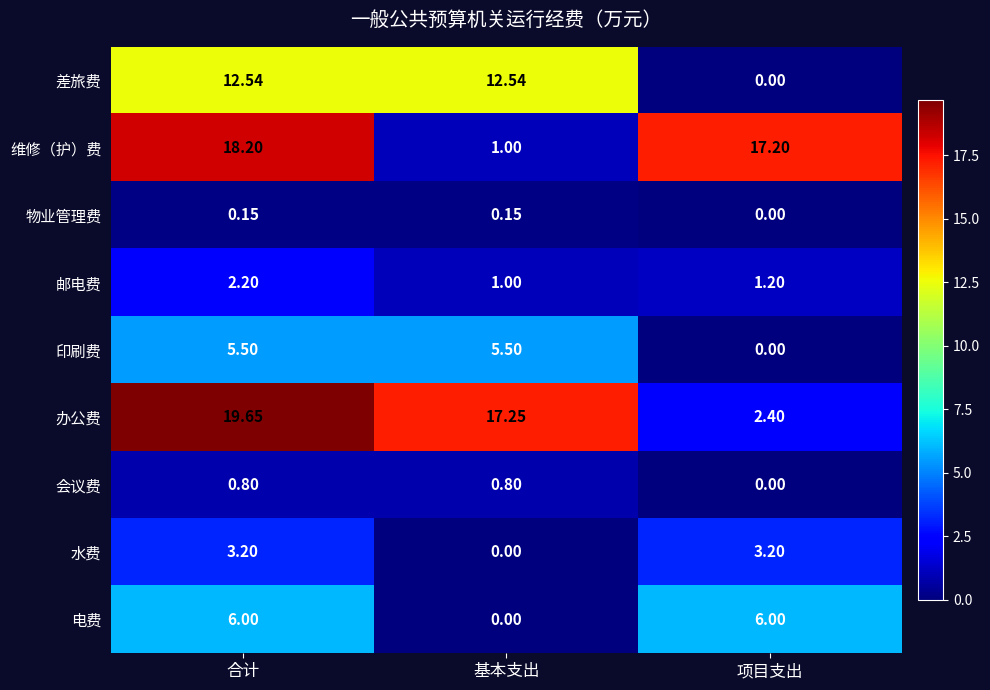

Which category has the highest value in the 办公费 series?

合计